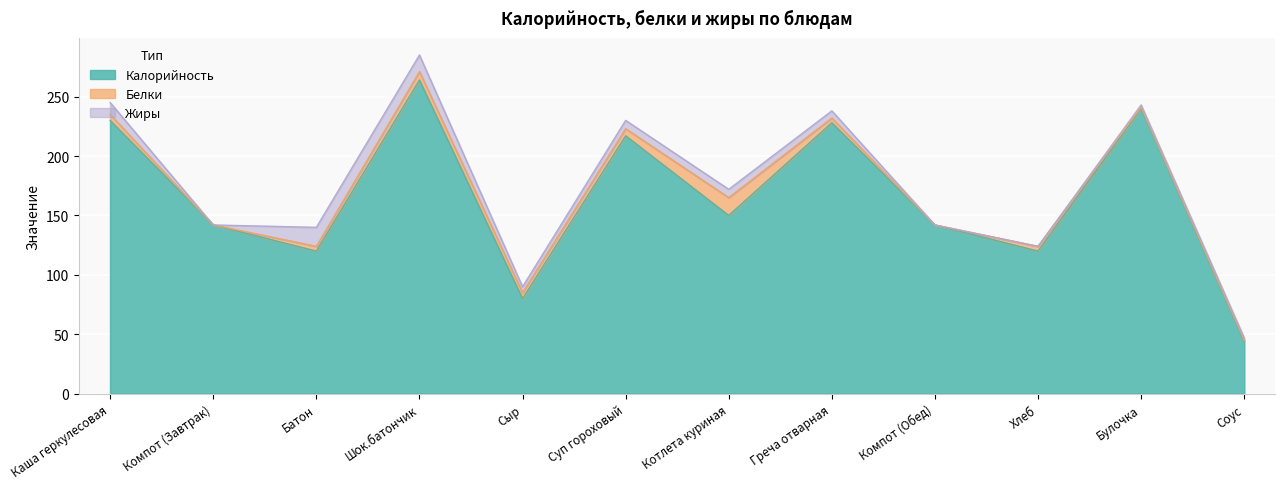

How many data points in Калорийность are above 150?

5